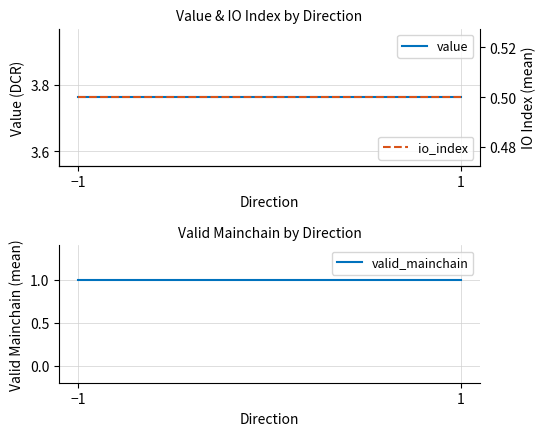

At which category does the chart reach its peak across all series?

−1